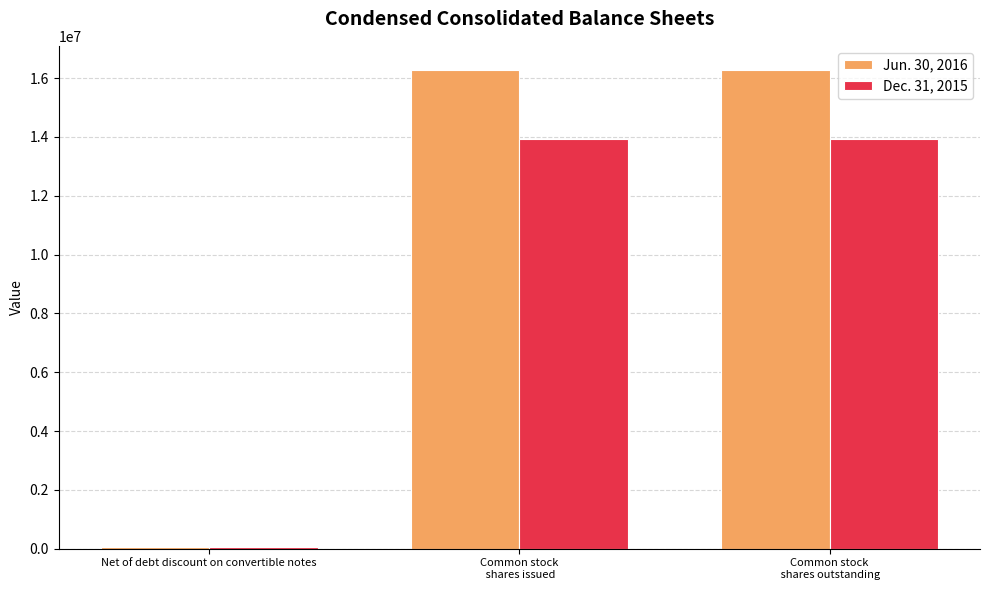

The value of Jun. 30, 2016 at Net of debt discount on convertible notes is 55432. True or false?

True